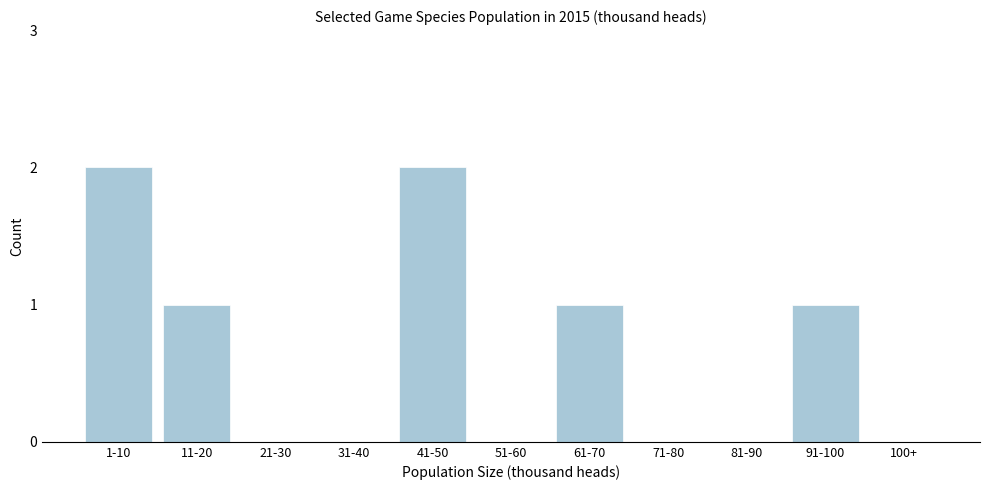

Reading left to right, extract all data points from this chart.

1-10=2	11-20=1	21-30=0	31-40=0	41-50=2	51-60=0	61-70=1	71-80=0	81-90=0	91-100=1	100+=0